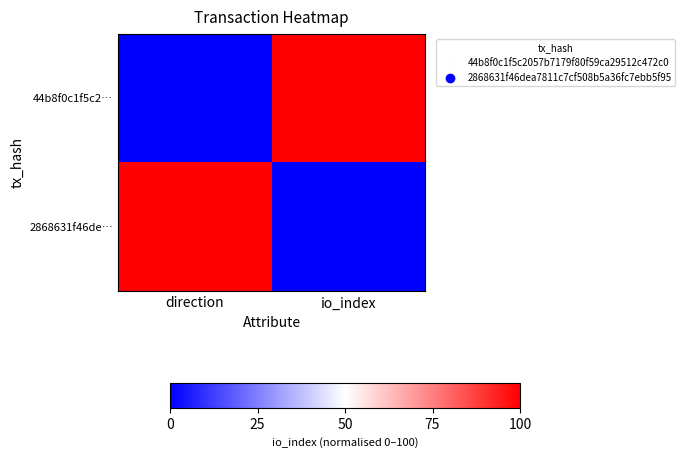

What is the maximum value shown in the chart?

100